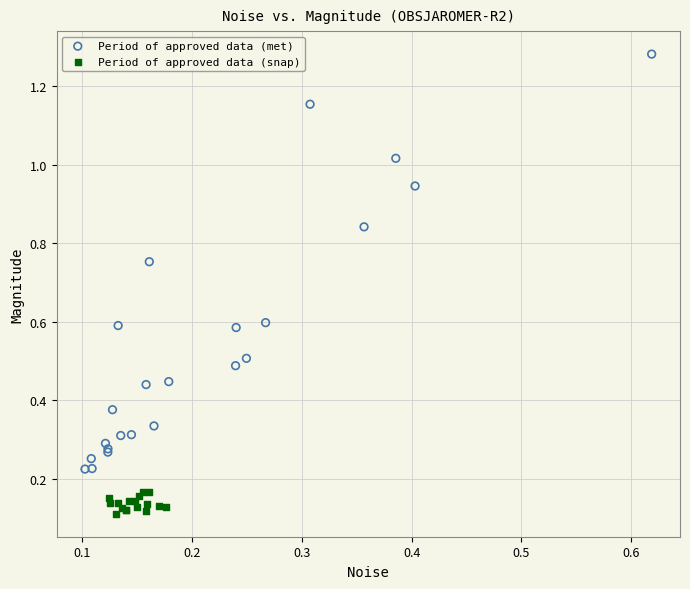

Which series contains the highest Y value?

Period of approved data (met)